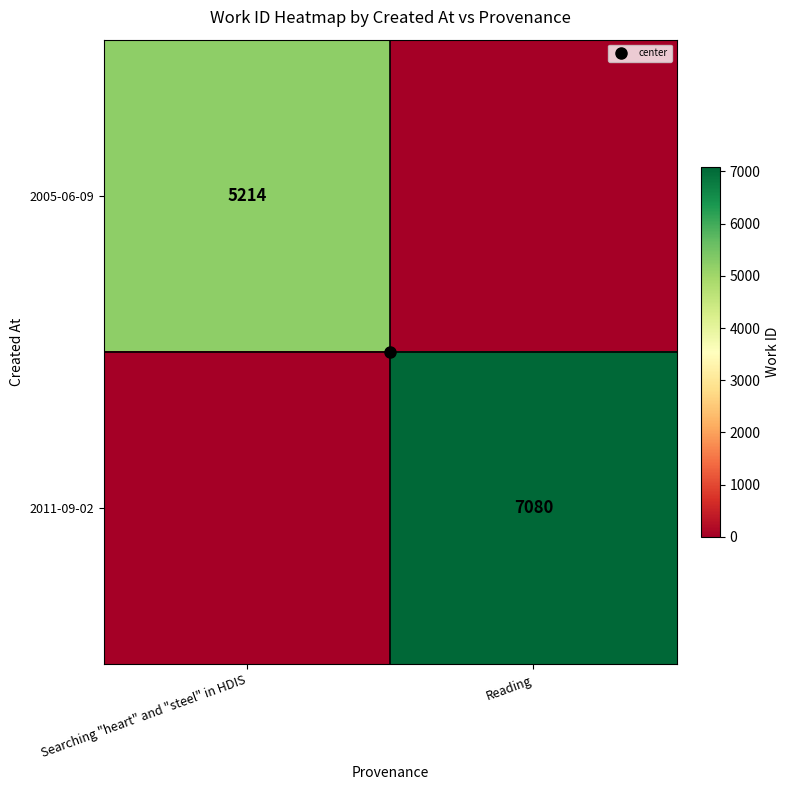

What is the sum of all 2011-09-02 values?

7080